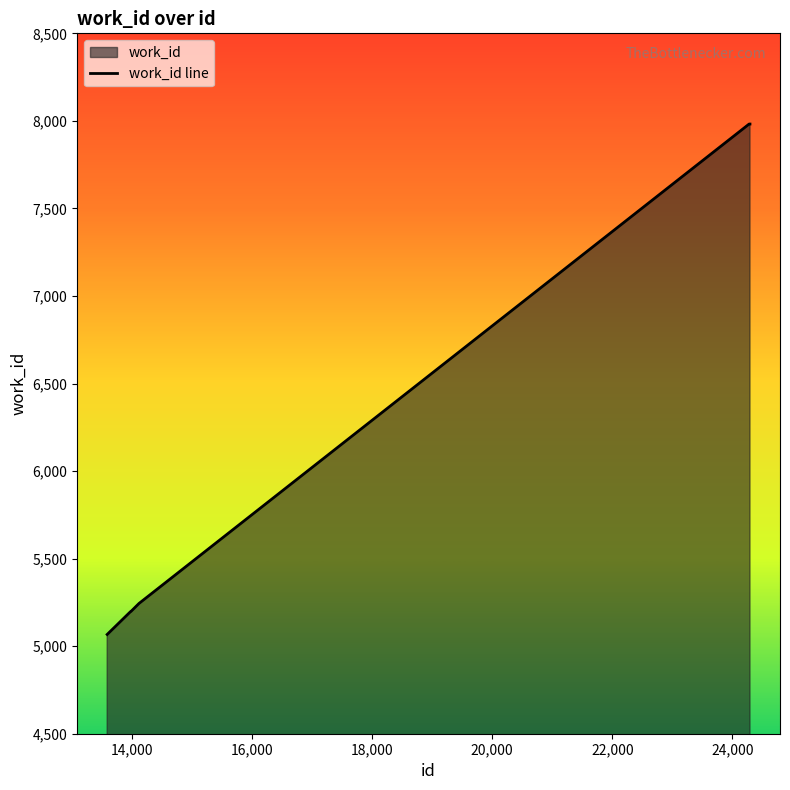

What is the smallest value displayed?

5067